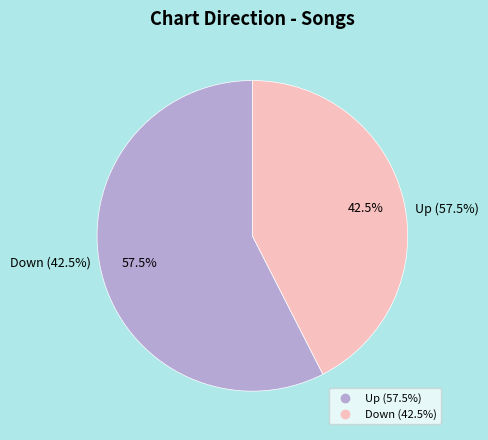

Does Up represent more than half of the total?

Yes